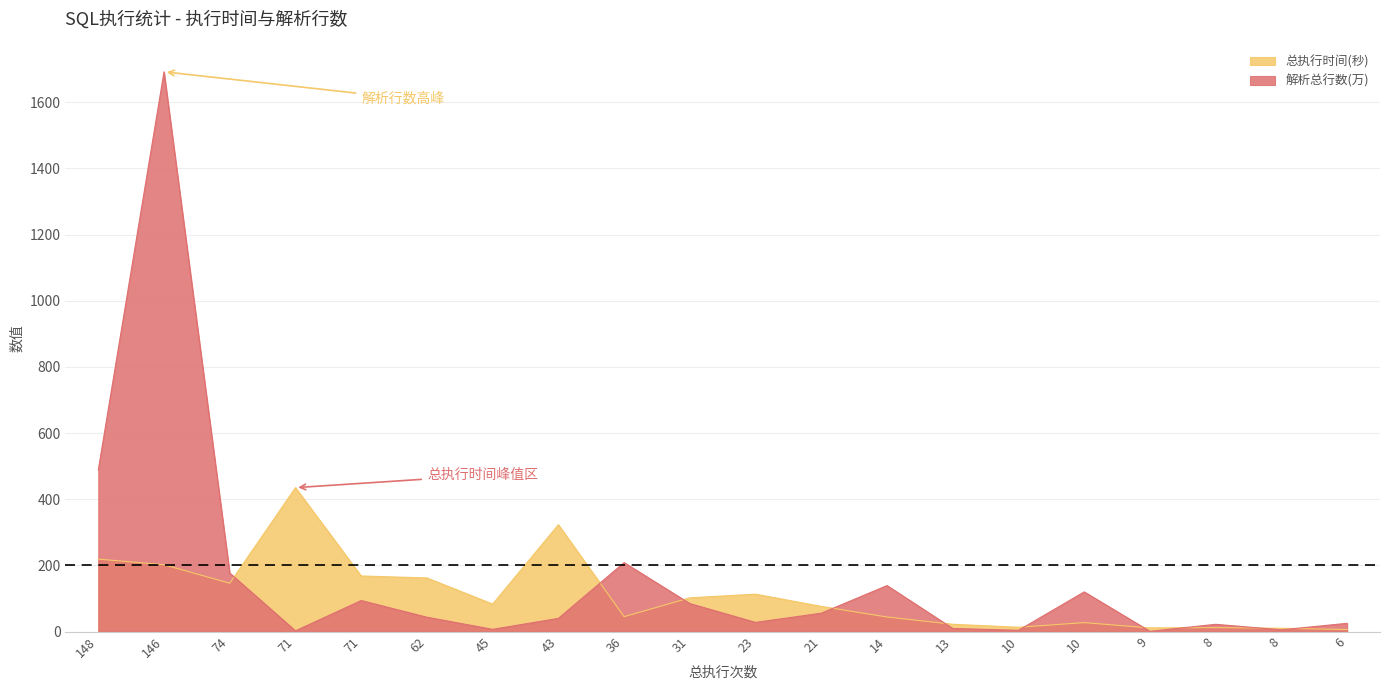

Which series changed the most between 45 and 23?

总执行时间(秒)